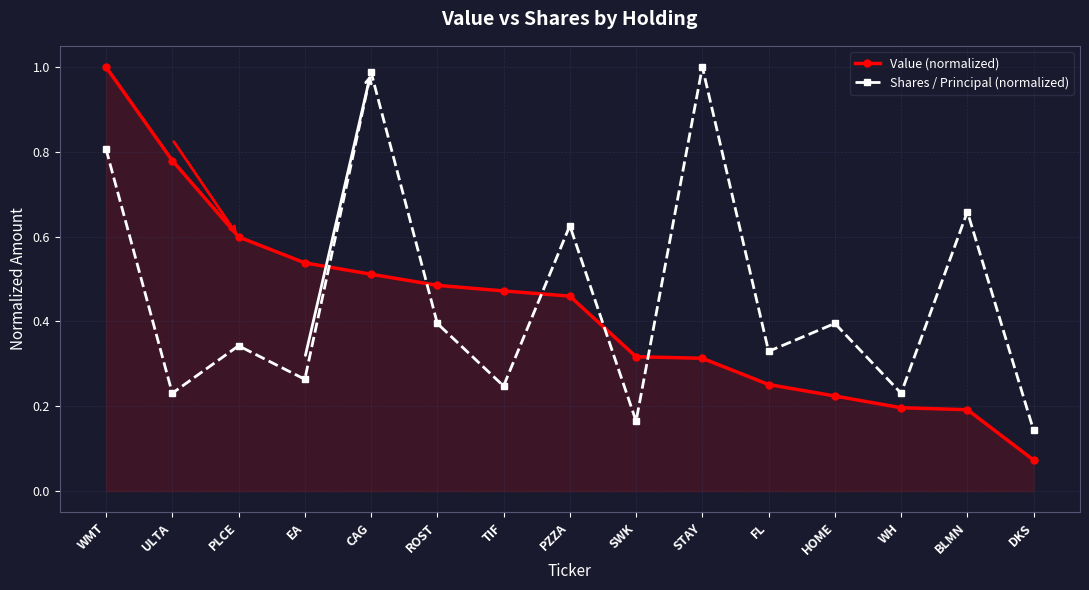

What is the difference between the maximum and minimum values in the Shares / Principal (normalized) series?

0.9